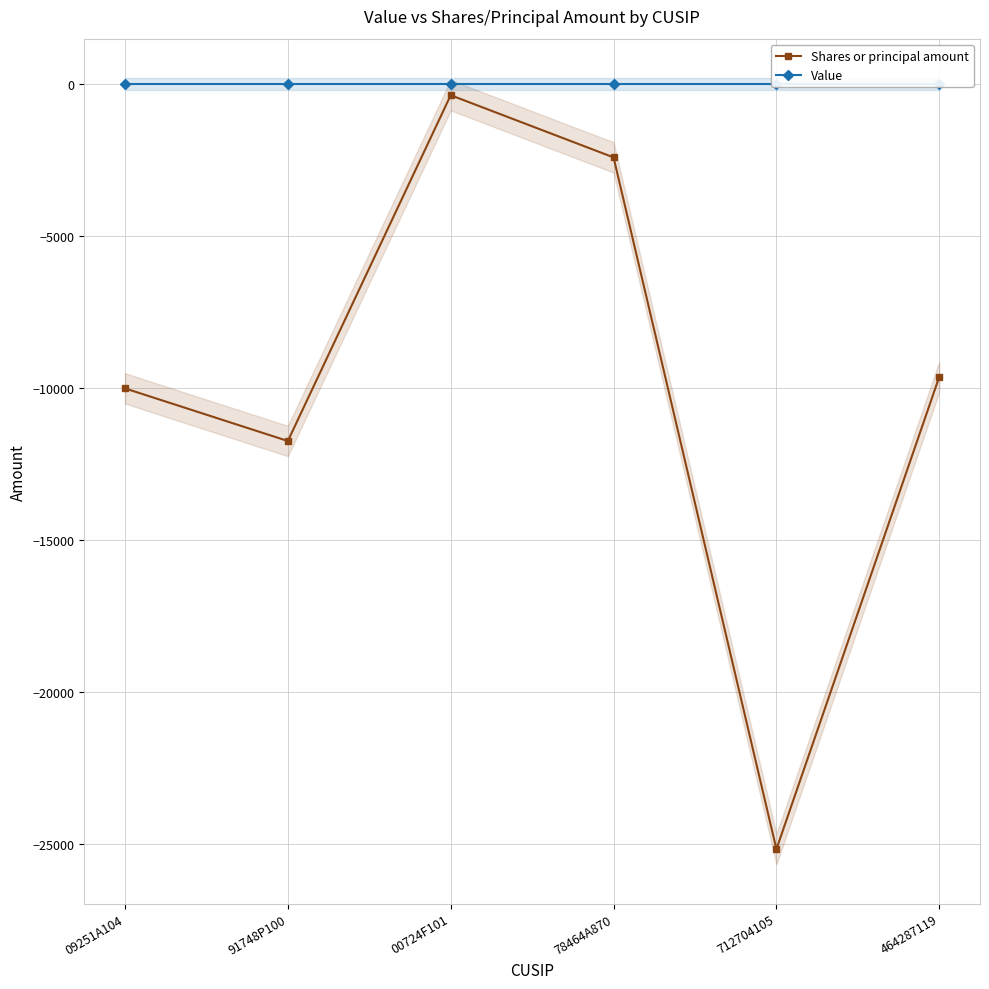

How many lines are shown in the chart?

2